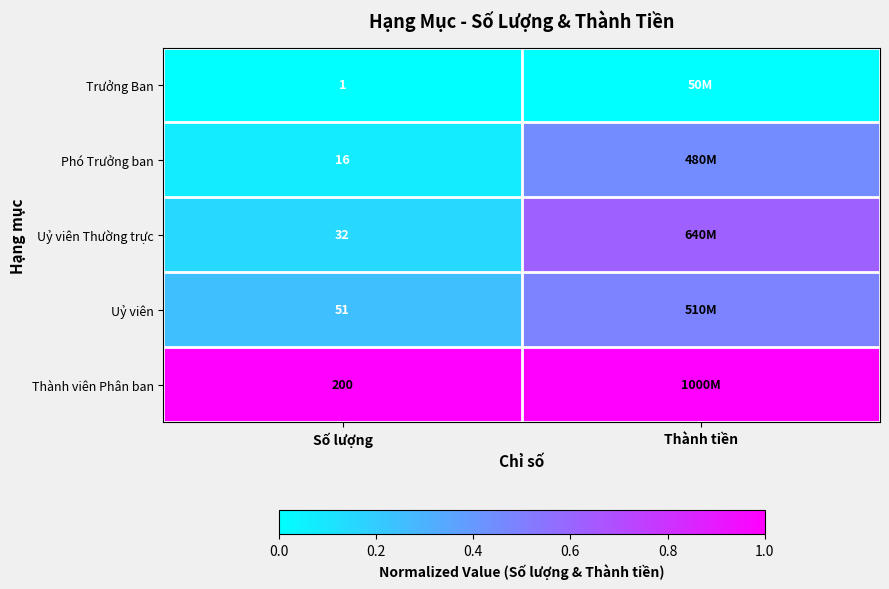

Which series changed the most between Số lượng and Thành tiền?

Uỷ viên Thường trực